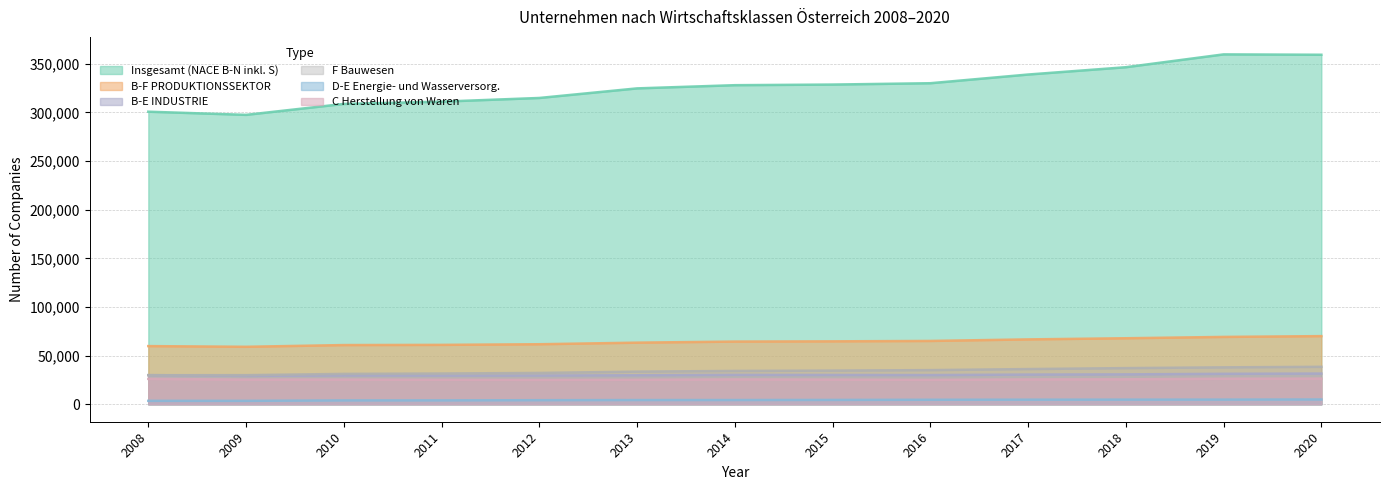

How many lines are shown in the chart?

6